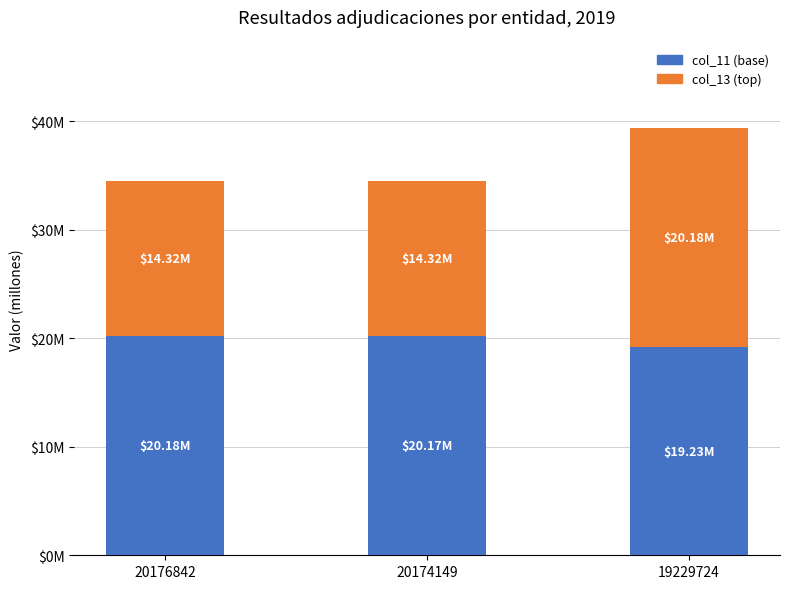

What are all the series names shown in the legend?

col_11 (base), col_13 (top)